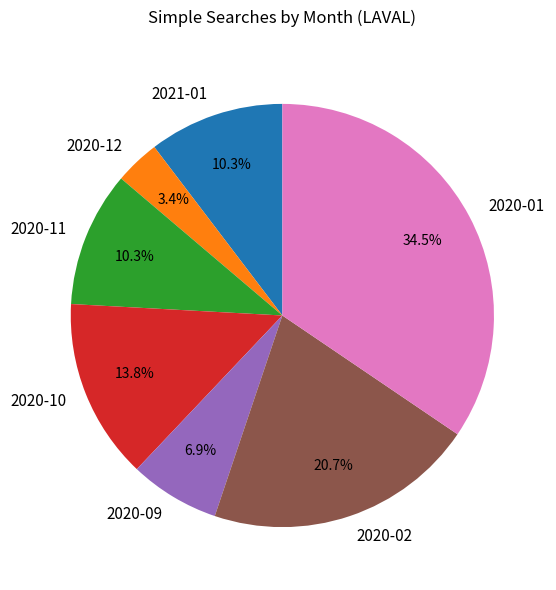

What is the total percentage of 2020-01 and 2020-10?

48.3%